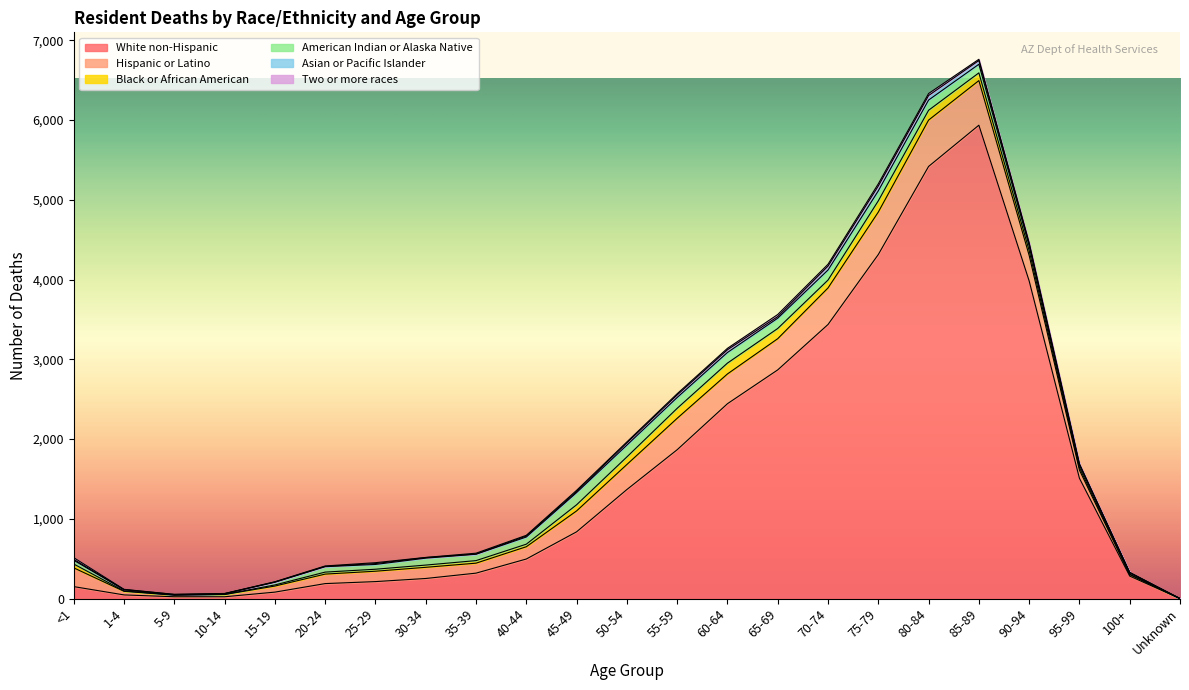

In Asian or Pacific Islander, how many points are higher than both neighbors (excluding endpoints)?

4